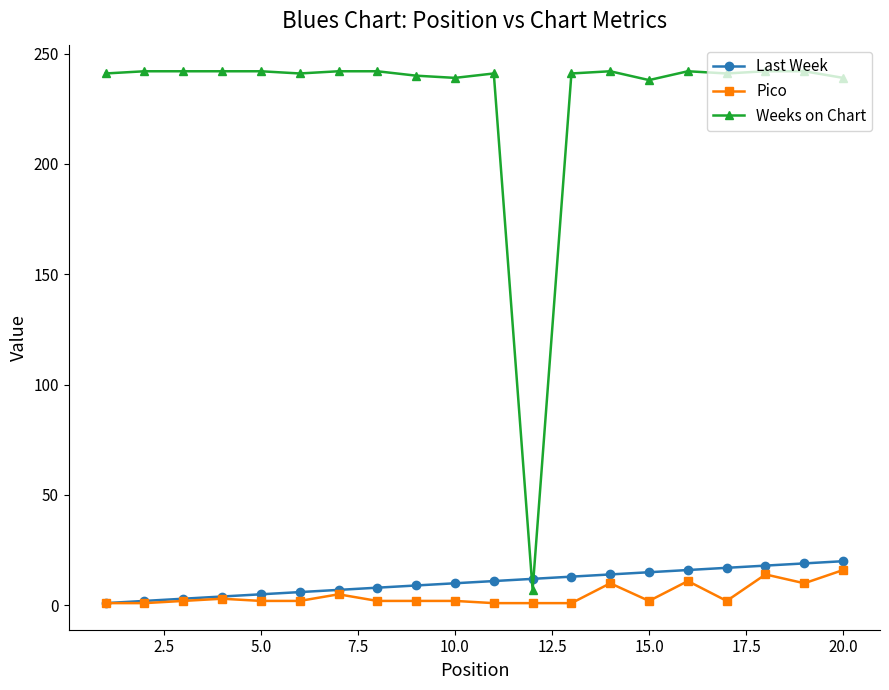

What is the highest value of the Pico series?

16